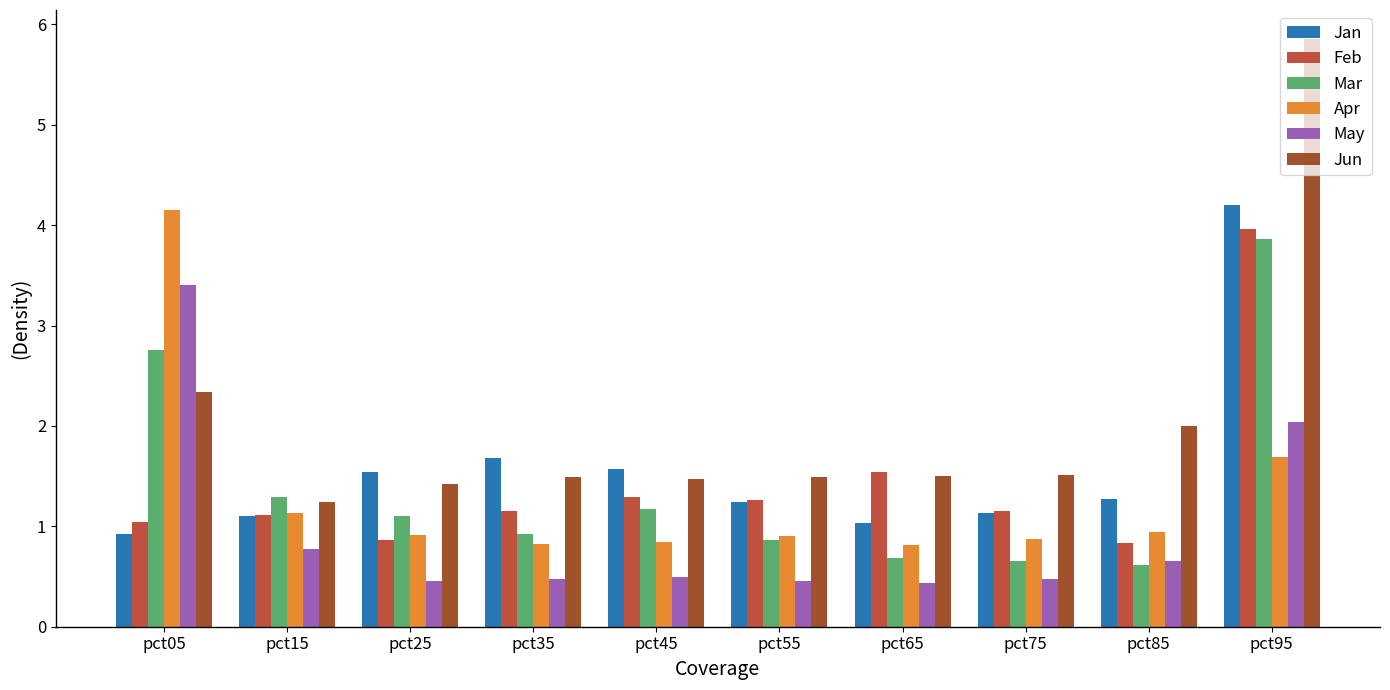

What is the average value of the Mar series?

1.4